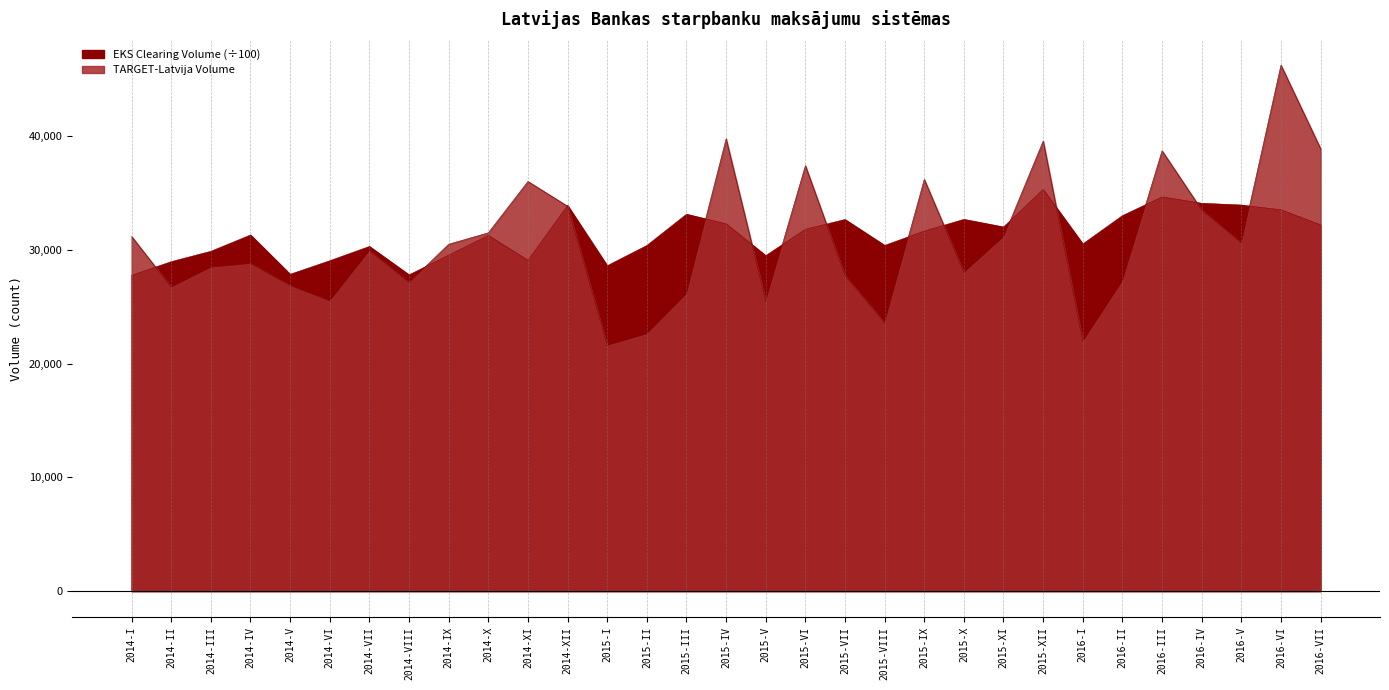

Which series has the largest range (max minus min)?

TARGET-Latvija Volume